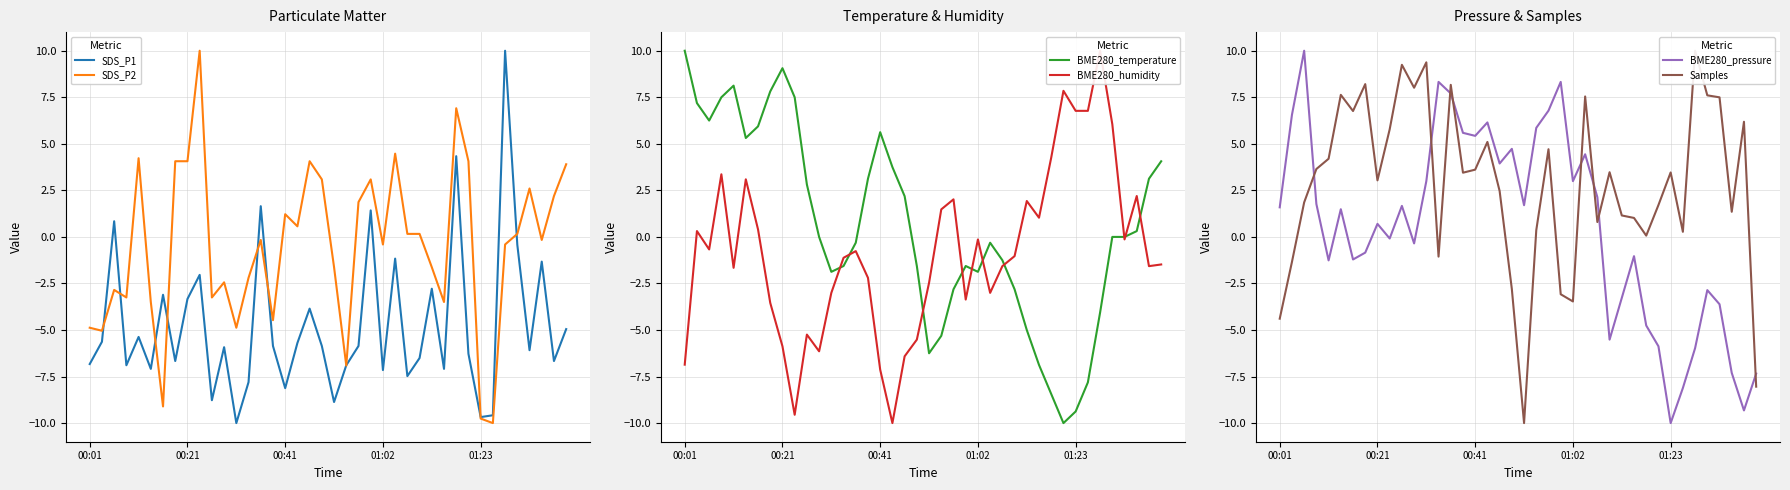

What is the highest value of the SDS_P2 series?

10.0